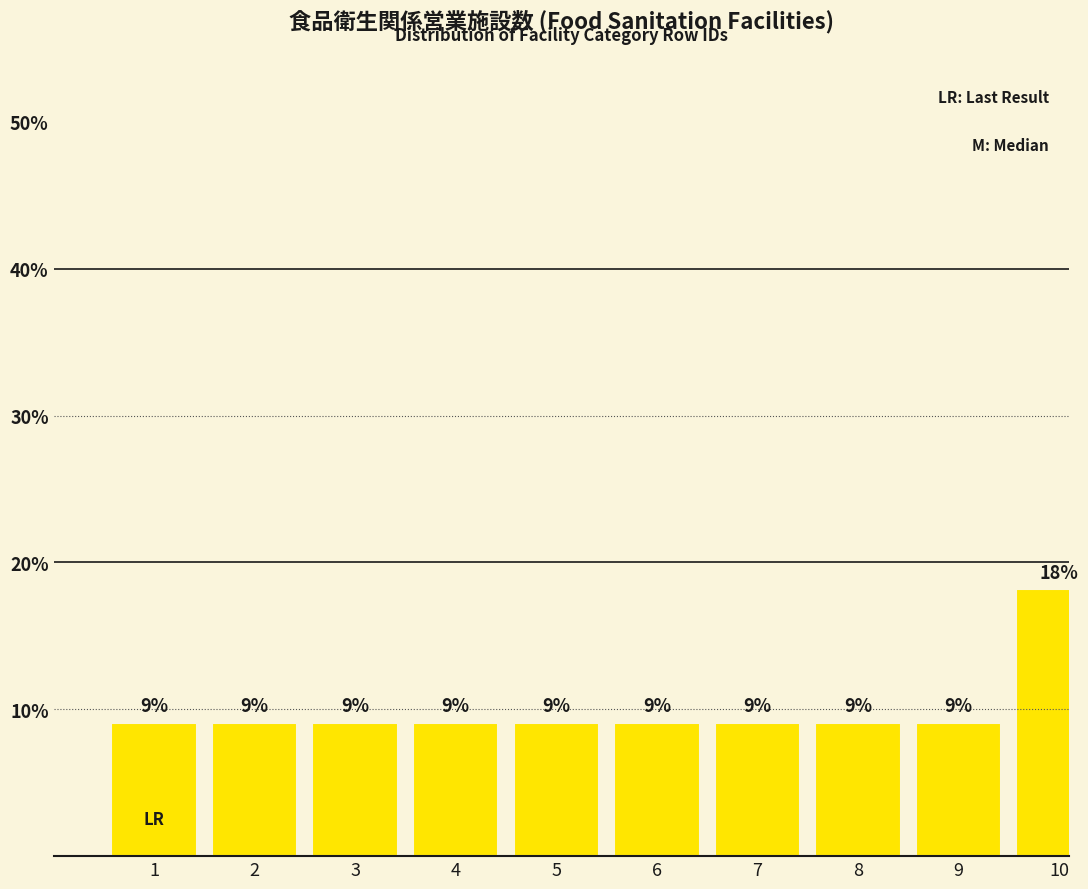

Are the bars horizontal?

No